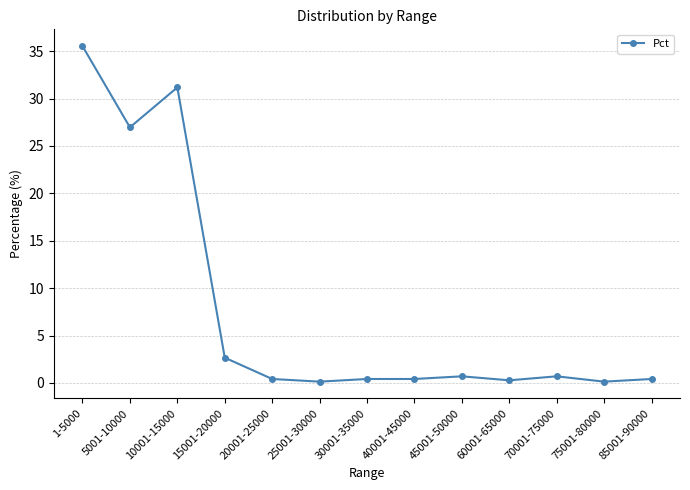

What value does the data have at 20001-25000?

0.4